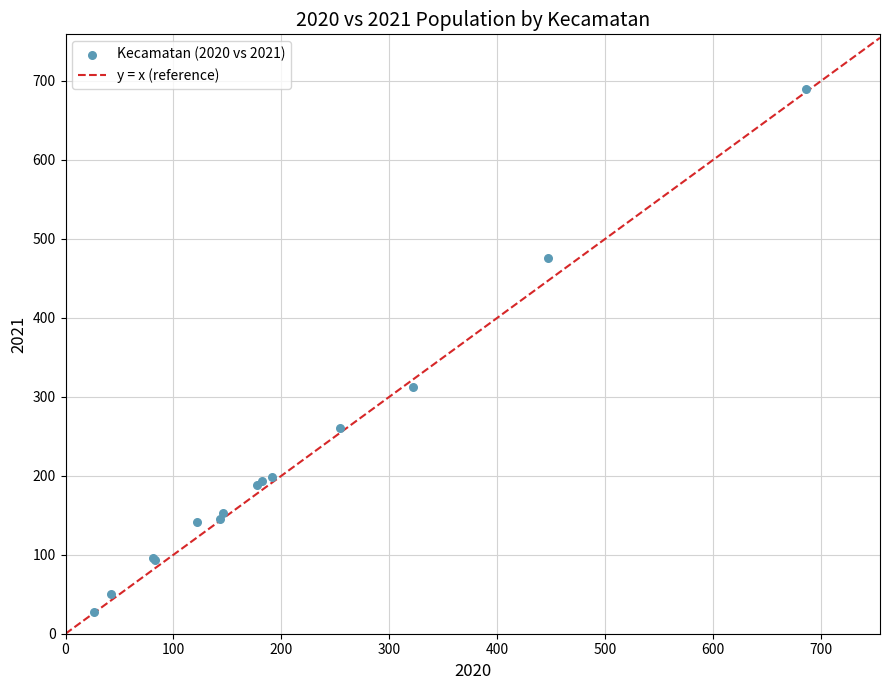

What Y value in the scatter plot is closest to 358?

312